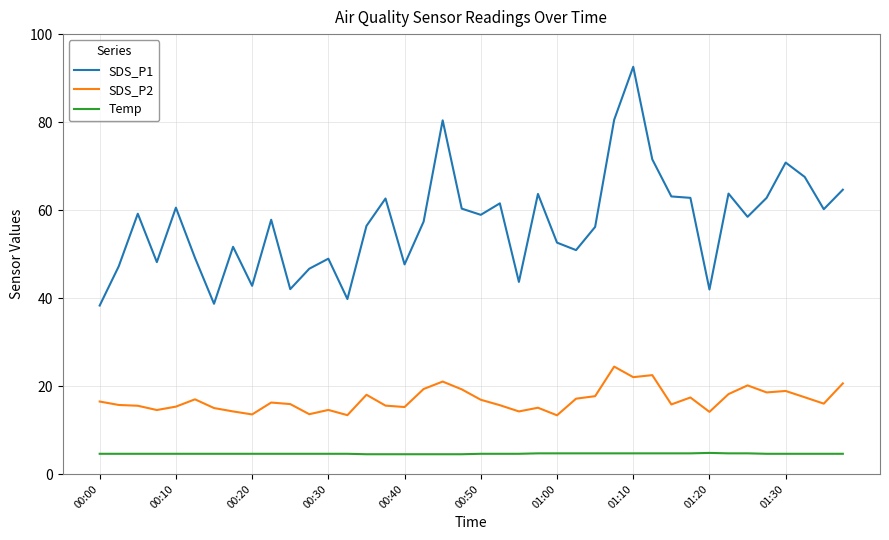

What is the average value of the Temp series?

4.6